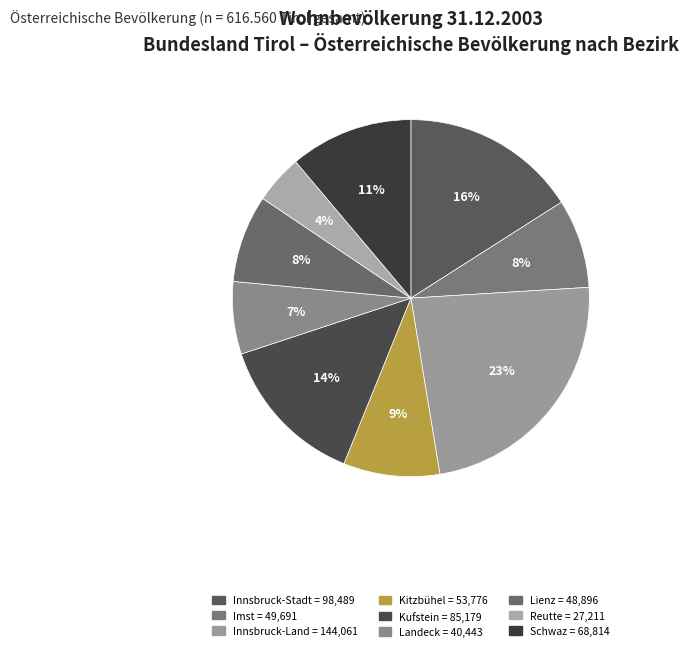

What percentage is the Imst slice, to the nearest percent?

8%